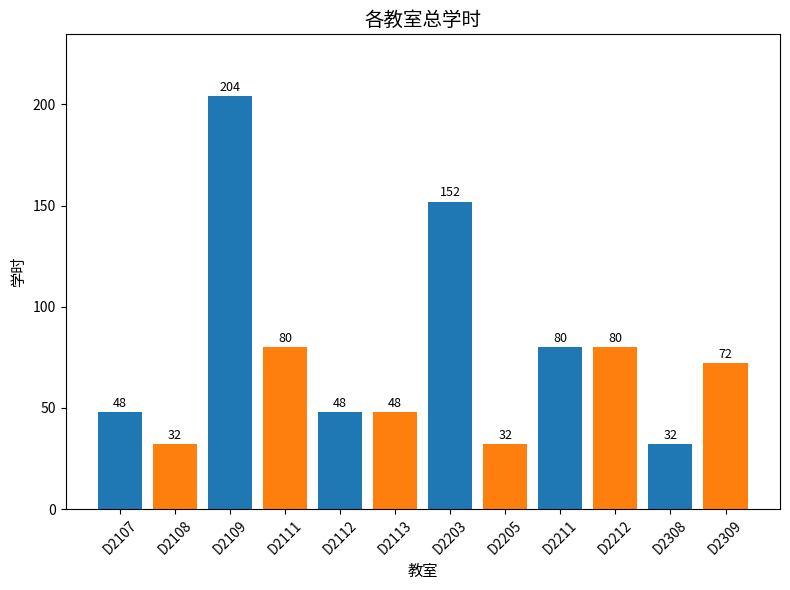

What is the value of the 12th bar from the left?

72